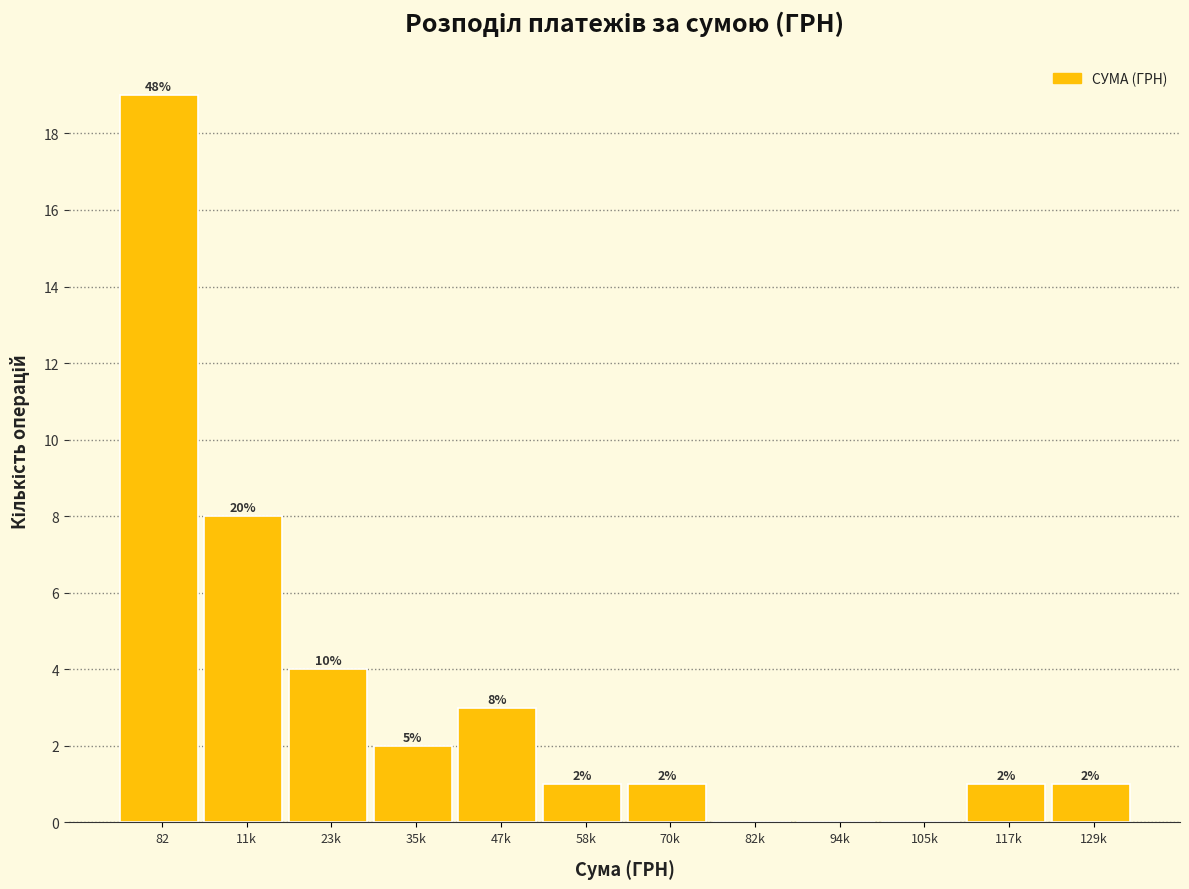

Reading left to right, extract all data points from this chart.

82=19	11k=8	23k=4	35k=2	47k=3	58k=1	70k=1	82k=0	94k=0	105k=0	117k=1	129k=1